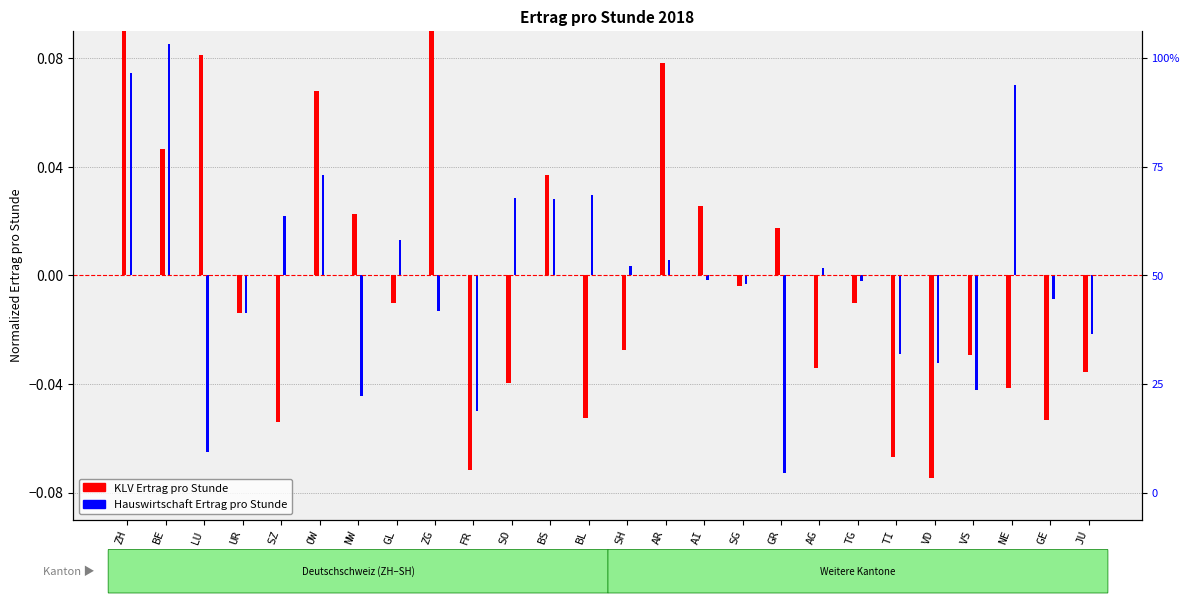

What is the label of the 3rd bar from the left?

LU